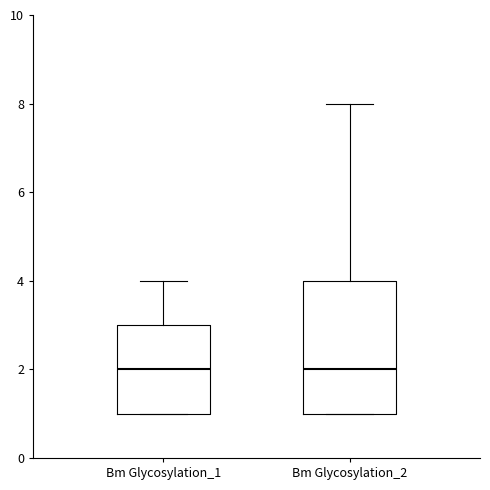

Where is the upper edge of the box for Bm Glycosylation_2 on the y-axis? The values are not printed on the chart, so give them approximately, as read against the axis.

4